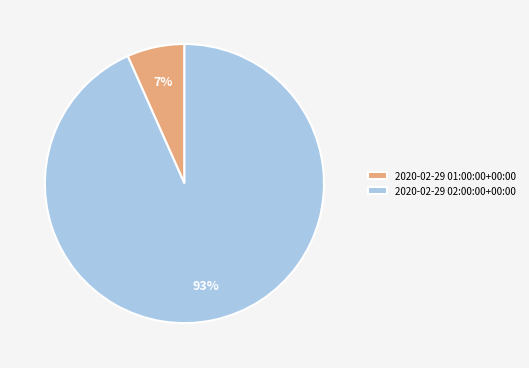

Is it true that 2020-02-29 01:00:00+00:00 is 7% of the pie?

True